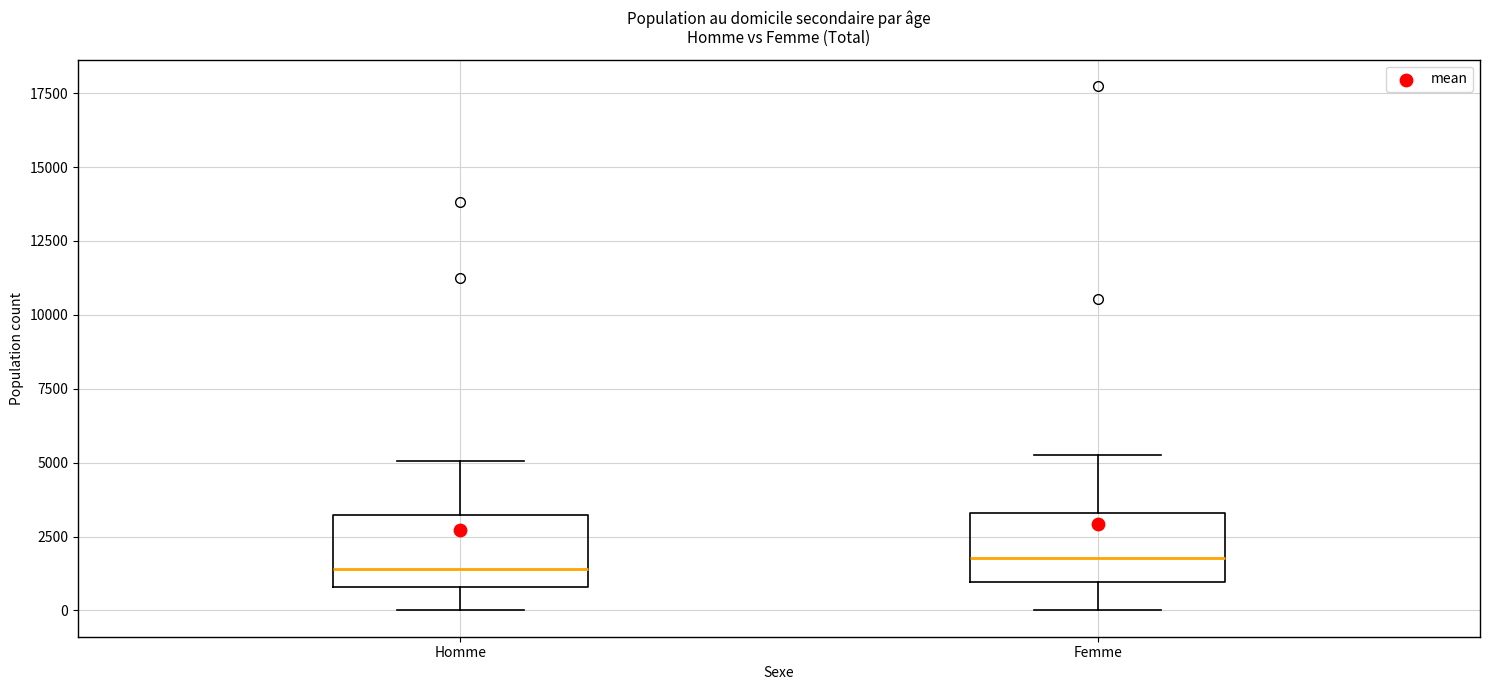

Reading left to right, transcribe this box plot: for each box, give where its median line is, the range the box spans, and where its two whiskers end, as read against the y-axis. The values are not printed on the chart, so give them approximately, as read against the axis.

Homme: median 1500, box 1000 to 3000, whiskers 0 to 5000
Femme: median 2000, box 1000 to 3500, whiskers 0 to 5500